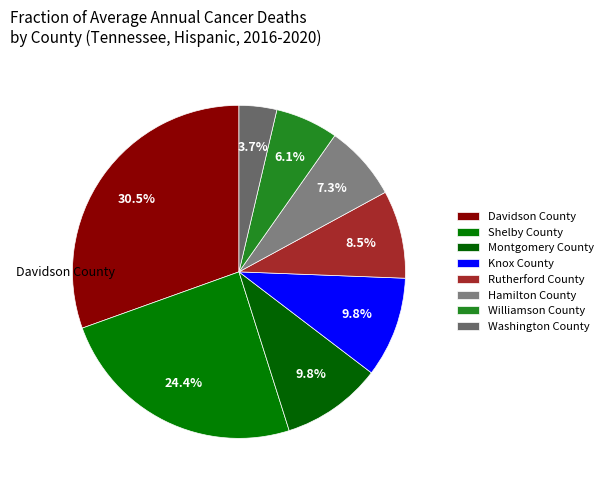

To the nearest percent, what is the difference between the largest and smallest slice percentages?

27%